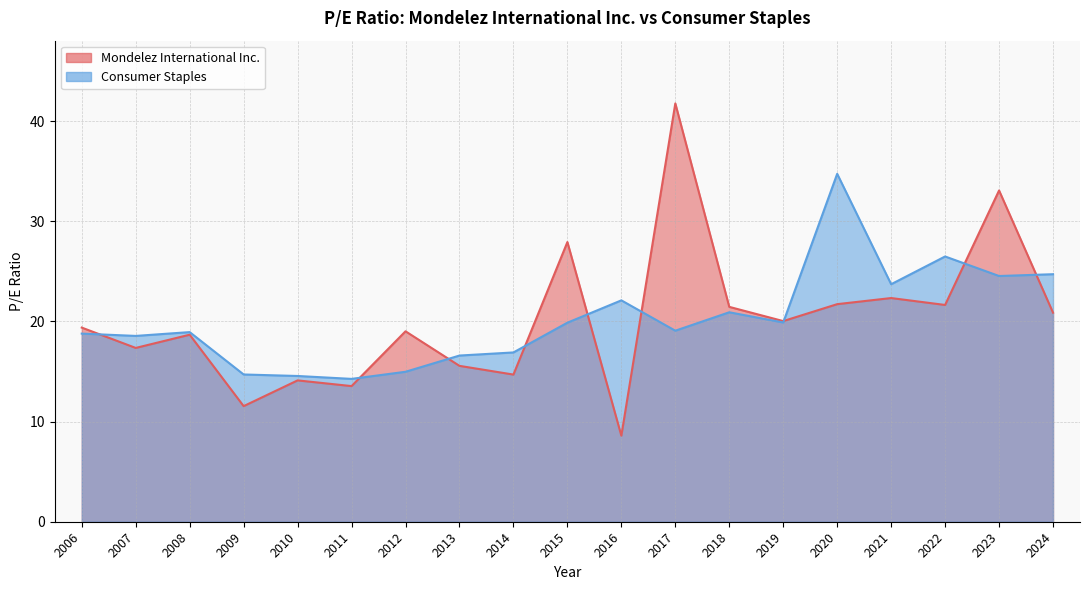

Where is Consumer Staples nearest to the value 24?

2021